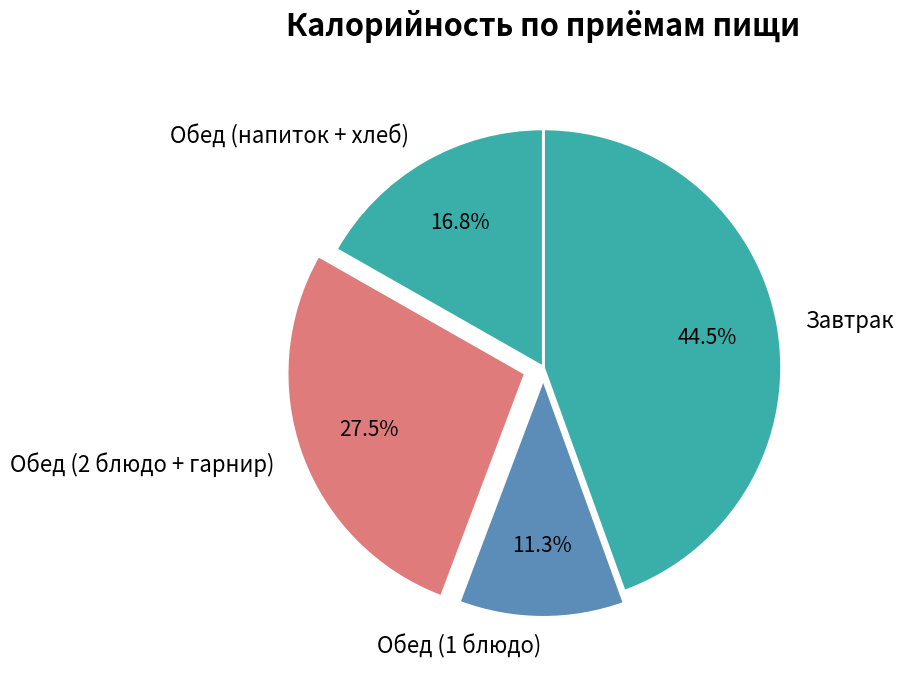

What percentage do Завтрак and Обед (1 блюдо) together represent?

55.7%